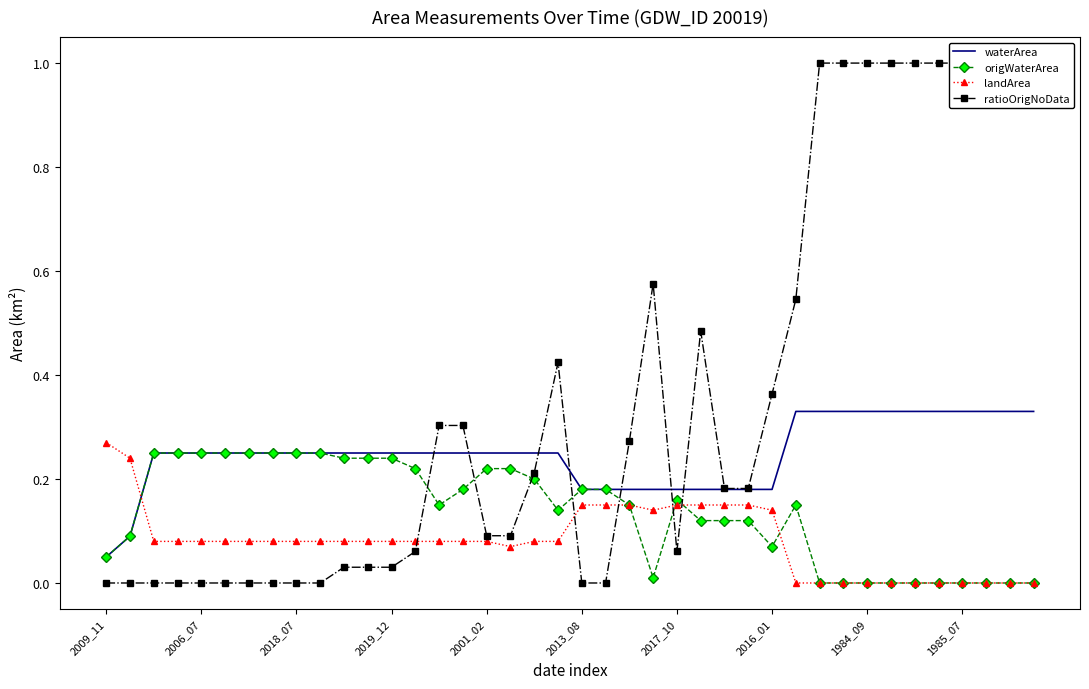

How many intersections are there between landArea and waterArea?

1